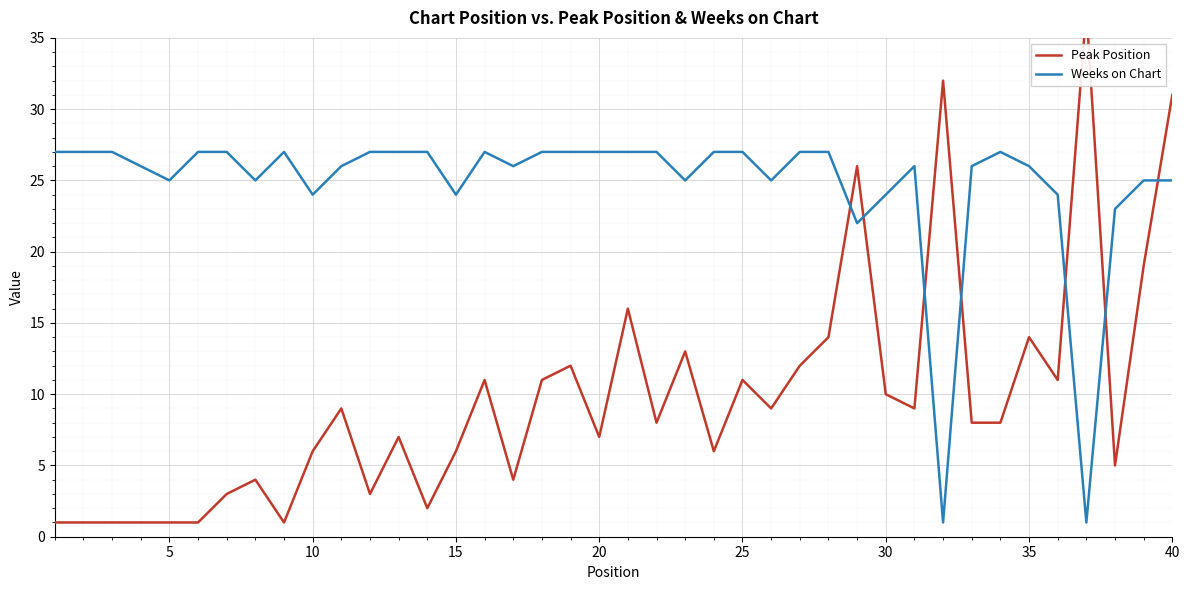

What is the difference between the maximum and minimum values in the Peak Position series?

36